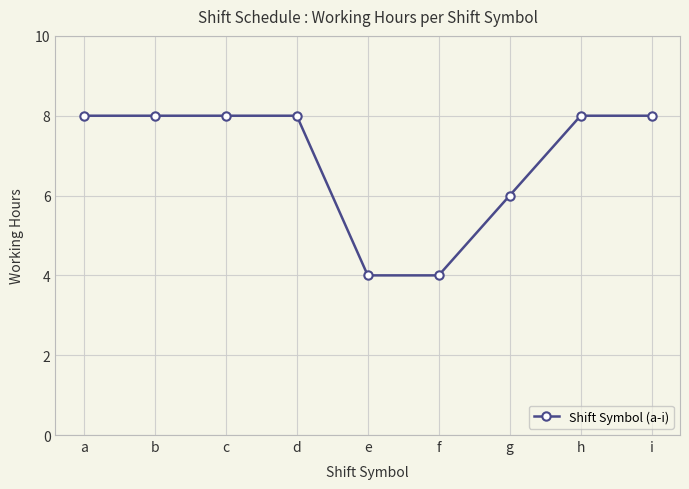

The chart shows a value of 4 at e. True or false?

True